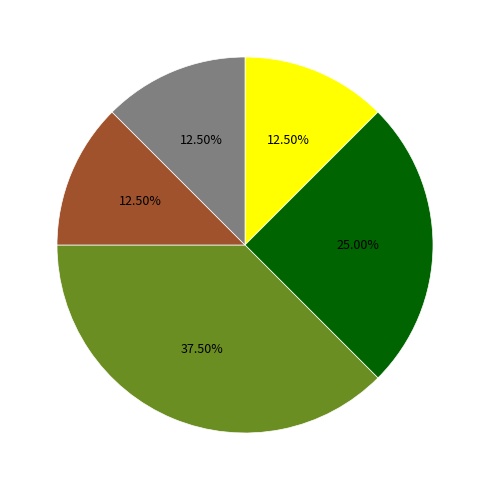

Does any single category account for the majority?

No